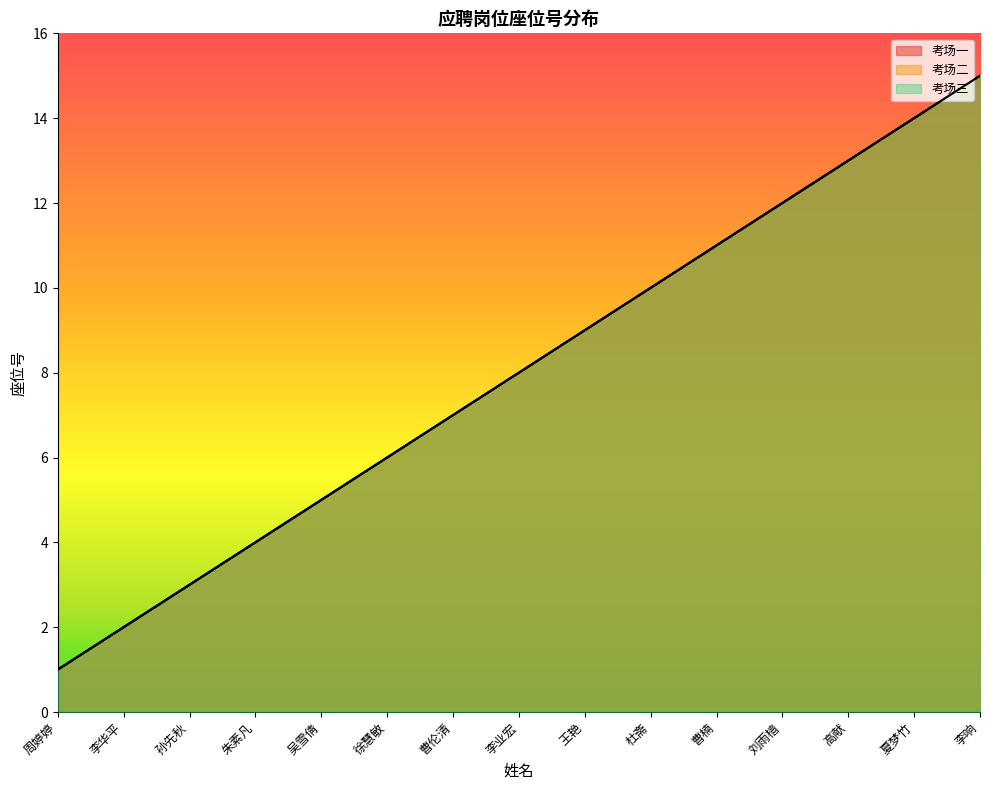

How many distinct data groups are displayed?

3